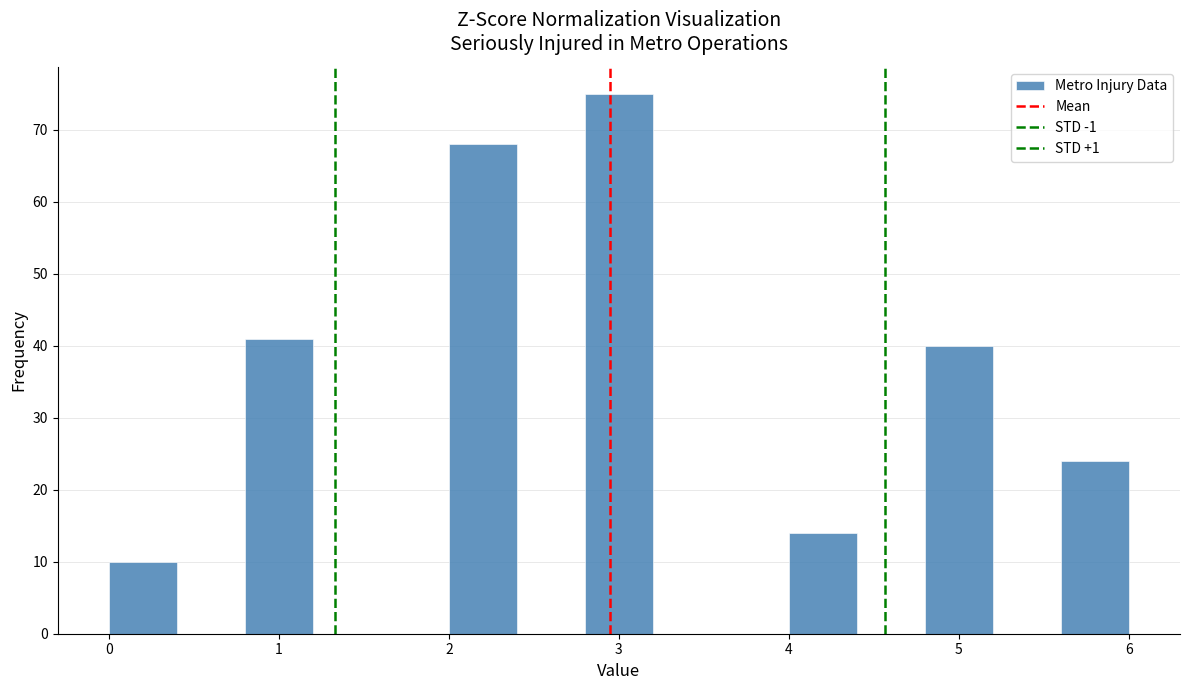

Reading left to right, transcribe this chart: for each bar, give the range it covers on the x-axis and its height. The values are not printed on the chart, so give them approximately, as read against the axis.

0.0 to 0.4: 10
0.4 to 0.8: 0
0.8 to 1.2: 41
1.2 to 1.6: 0
1.6 to 2.0: 0
2.0 to 2.4: 68
2.4 to 2.8: 0
2.8 to 3.2: 75
3.2 to 3.6: 0
3.6 to 4.0: 0
4.0 to 4.4: 14
4.4 to 4.8: 0
4.8 to 5.2: 40
5.2 to 5.6: 0
5.6 to 6.0: 24